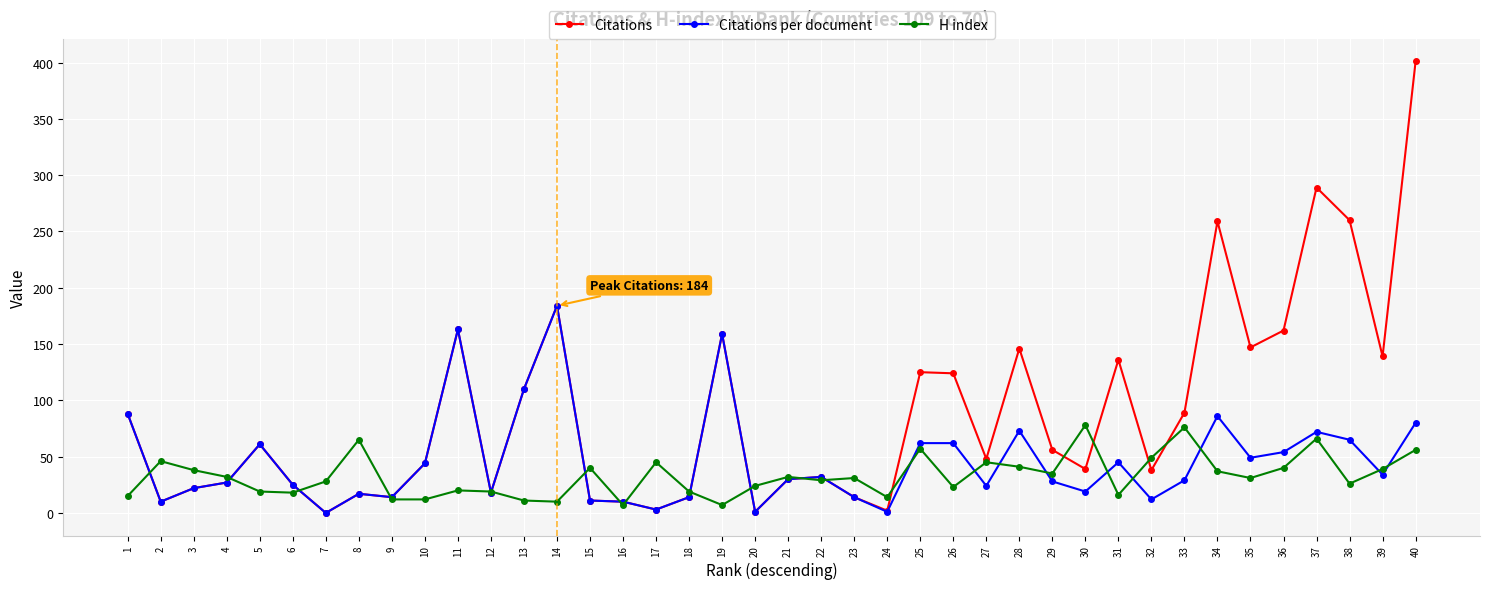

True or false: Citations has a value of 55 at 33.

False